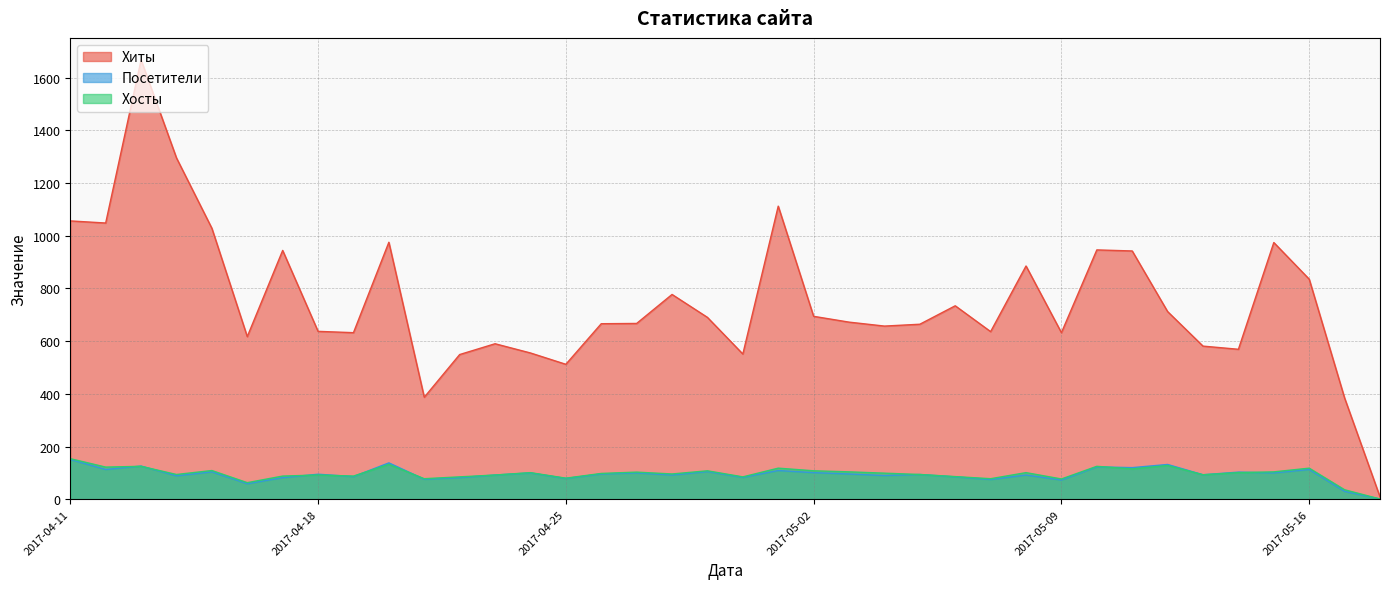

Where is Хосты nearest to the value 77?

2017-05-09